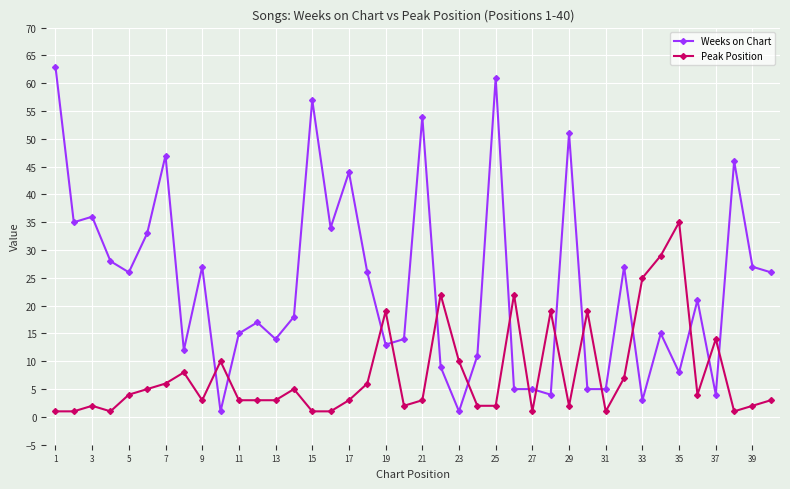

Which series has the largest range (max minus min)?

Weeks on Chart